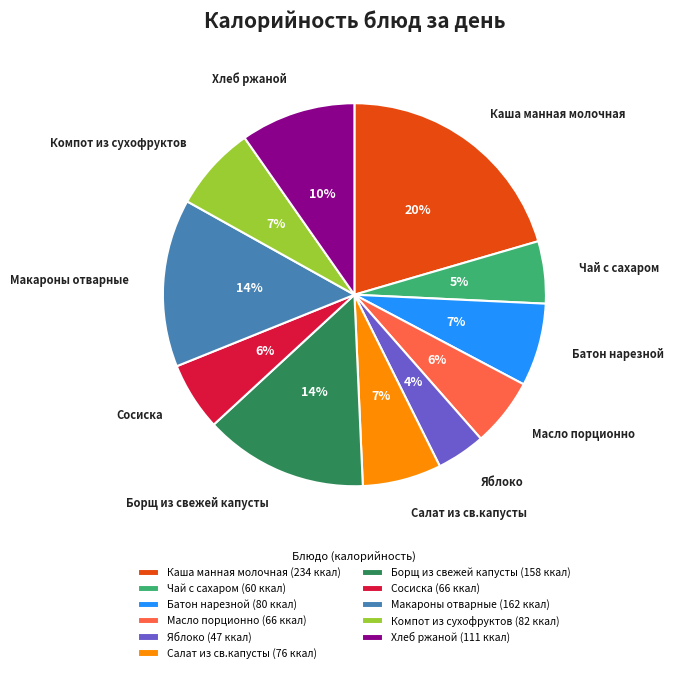

Between Компот из сухофруктов and Хлеб ржаной, which is larger?

Хлеб ржаной